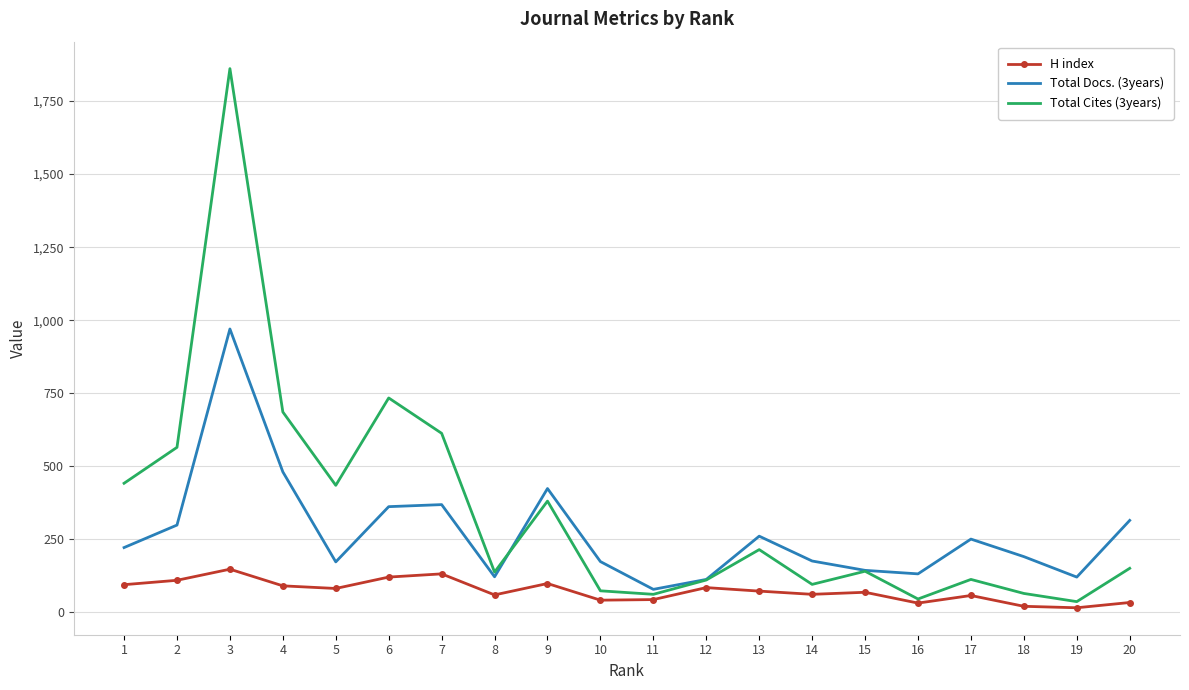

Is the value of Total Cites (3years) at 6 greater than the value of Total Docs. (3years) at 9?

Yes